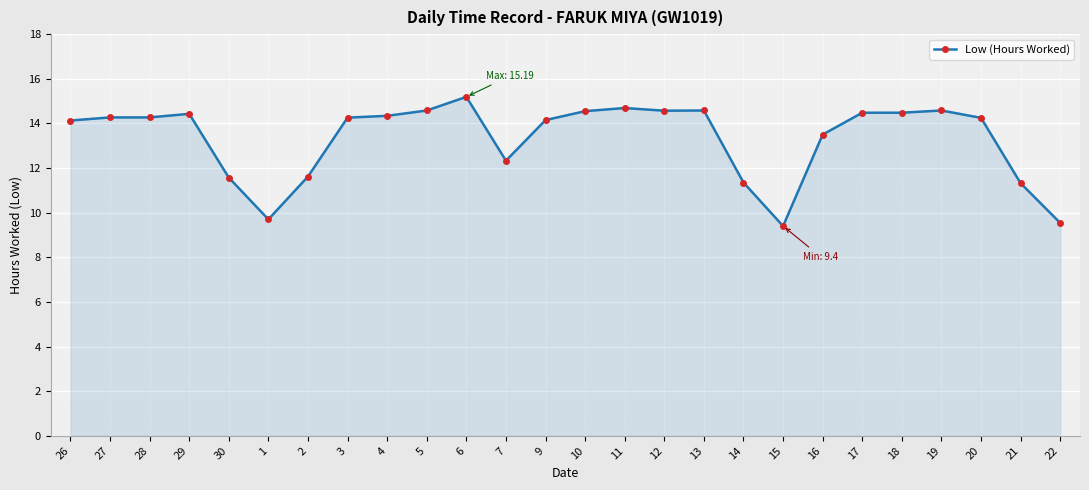

Which has a higher value, 3 or 6?

6